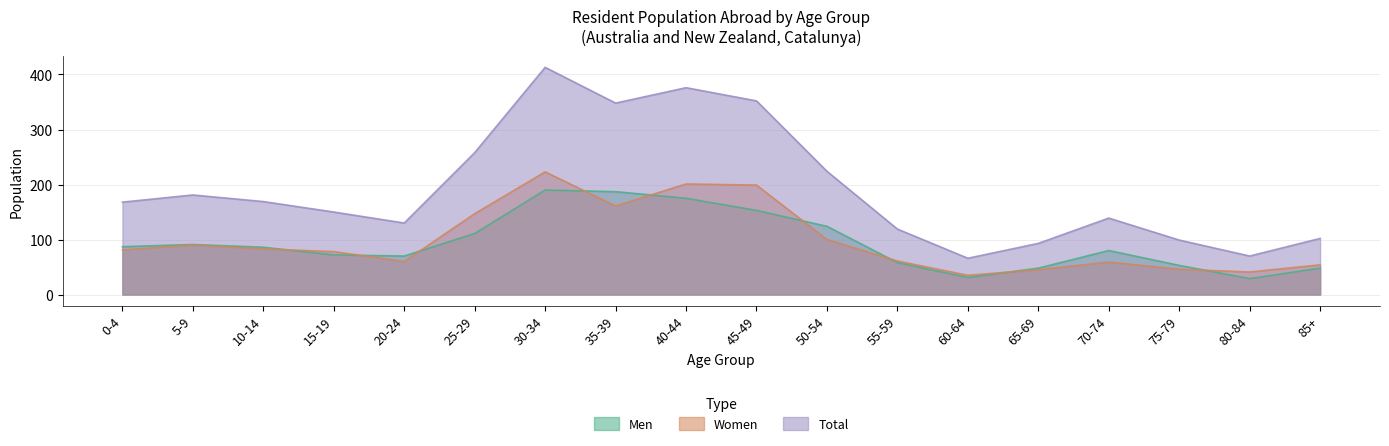

True or false: Total and Men intersect in this chart.

False